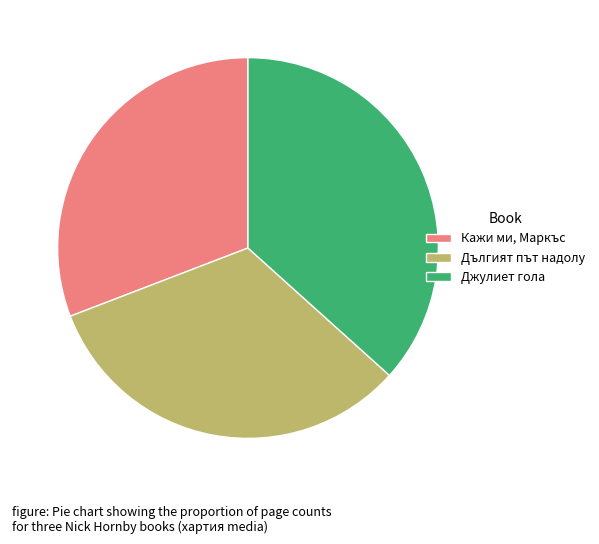

How many segments does this pie chart have?

3